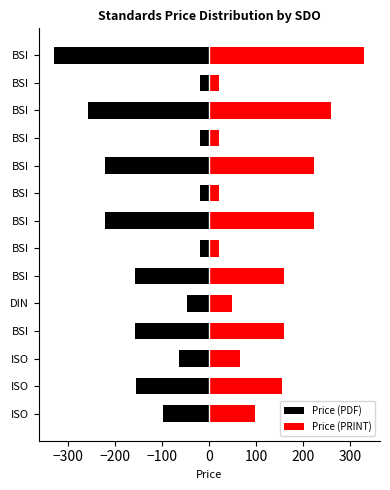

Which series changed the most between ISO and BSI?

Price (PDF)